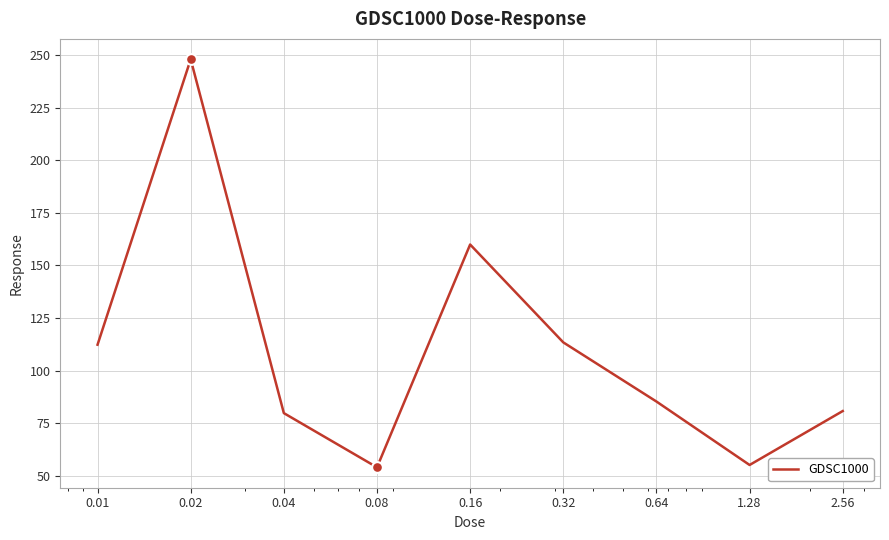

What is the difference between the maximum and minimum values?

193.9